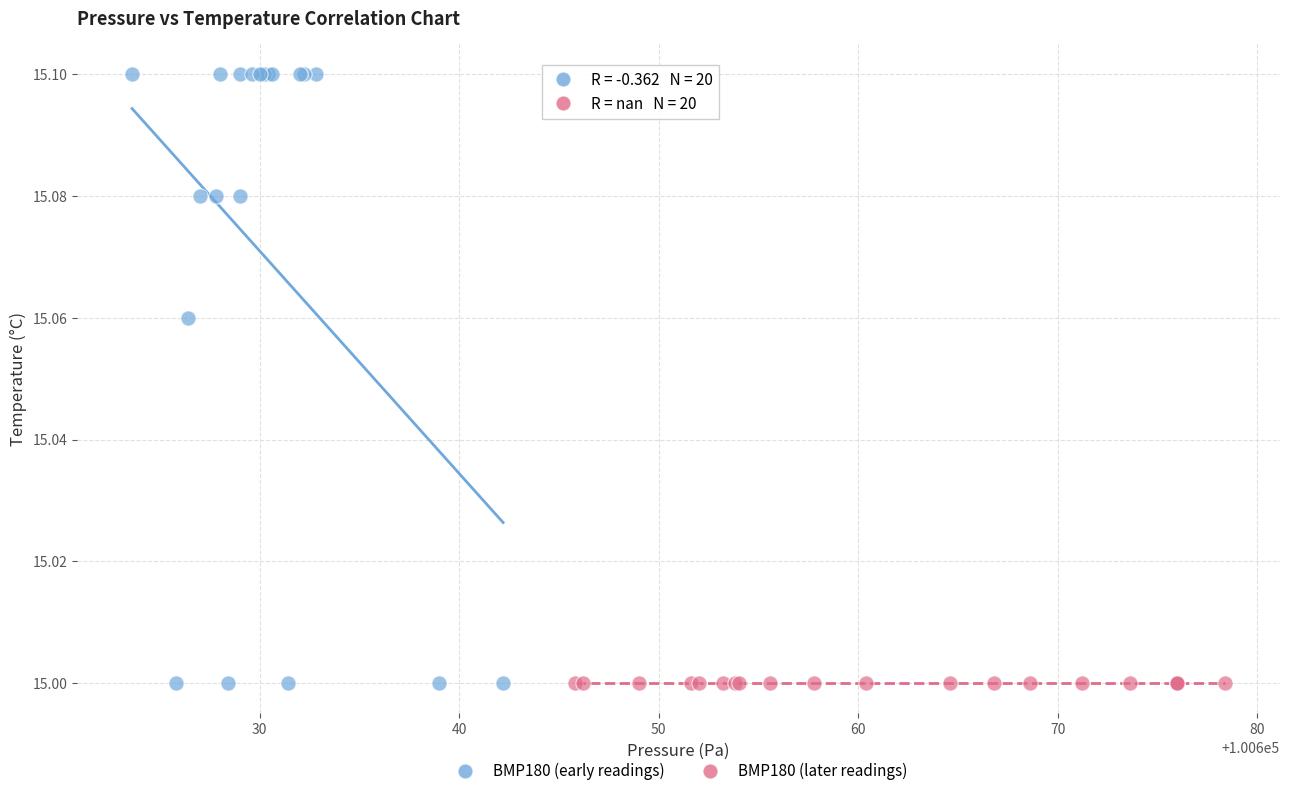

Which series contains the highest Y value?

BMP180 (early readings)